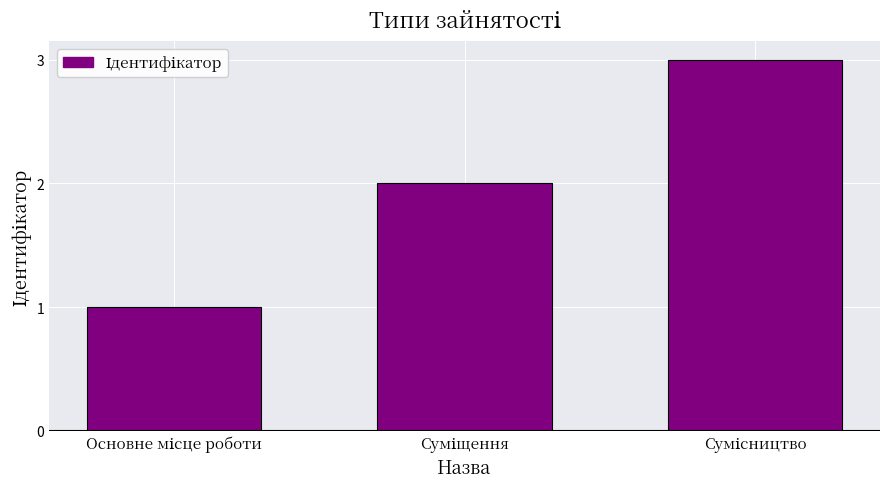

What is the maximum value shown in the chart?

3